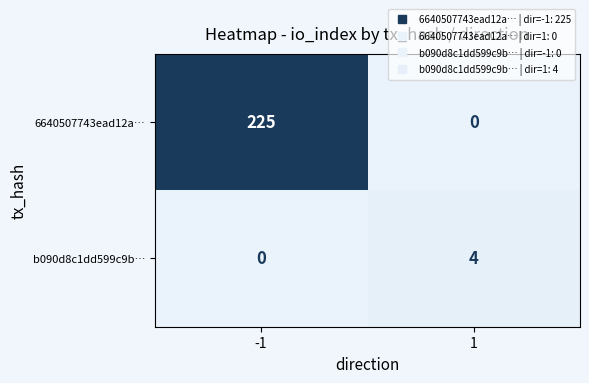

At how many categories does at least one series exceed 75?

1